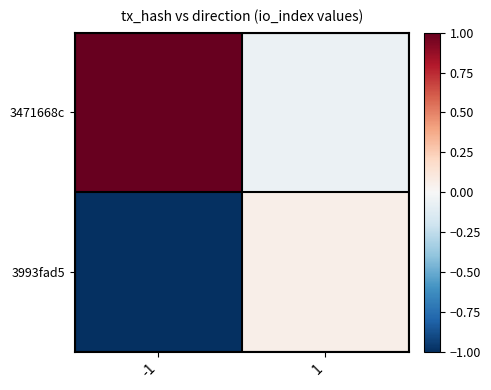

Which series has the largest total across all categories?

3471668c